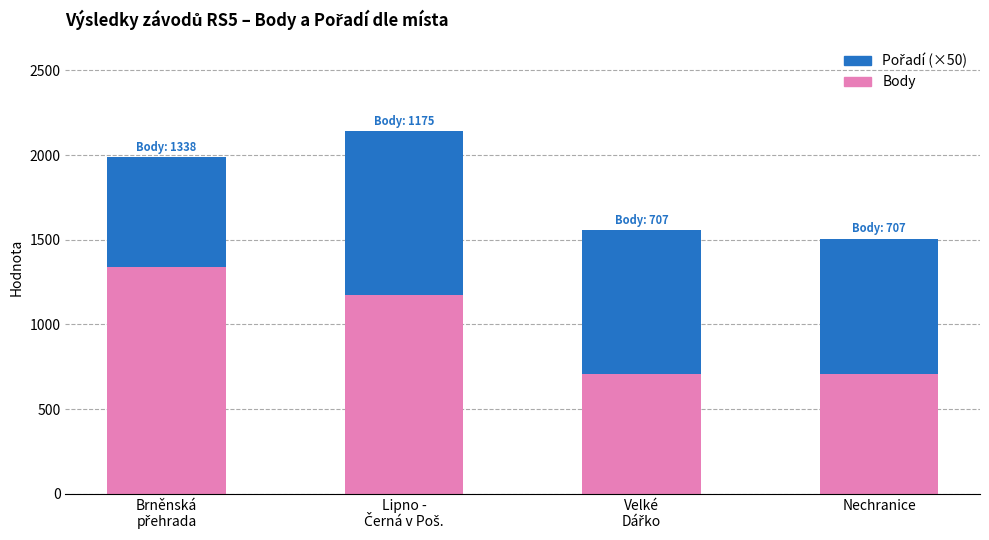

What is the highest value of the Body series?

1338.0